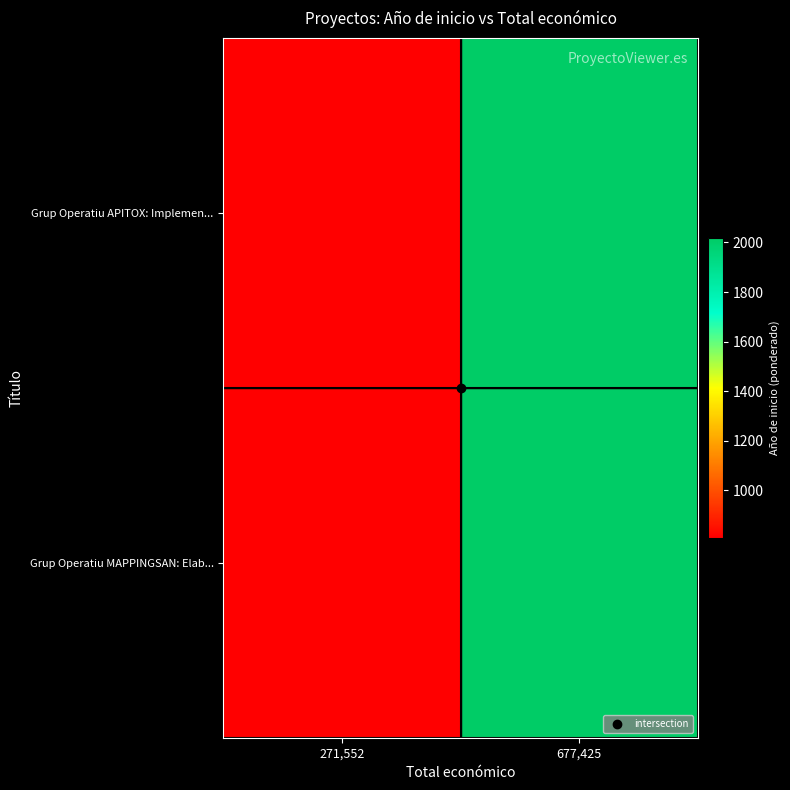

At which category does the chart reach its minimum across all series?

271,552